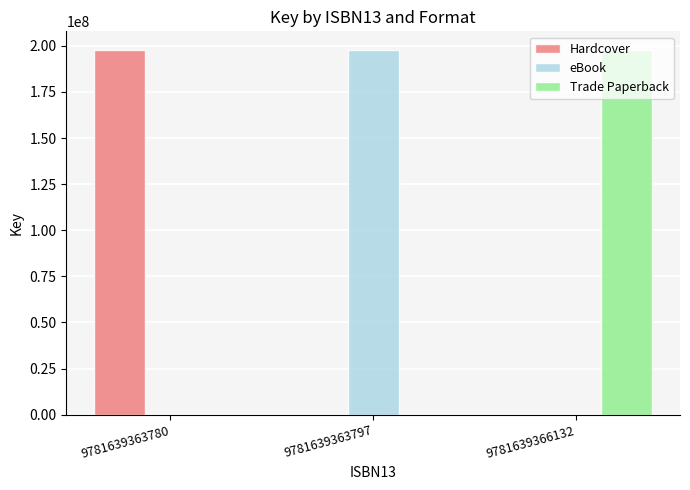

What is the total value across all series at 9781639363780?

197973659